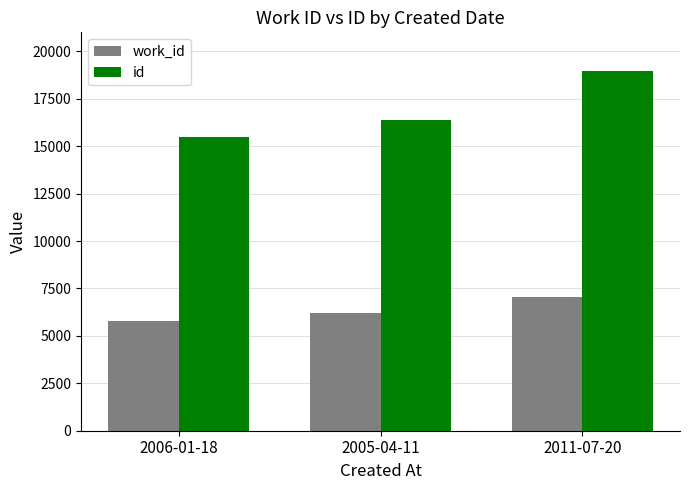

At which label does work_id reach its minimum?

2006-01-18